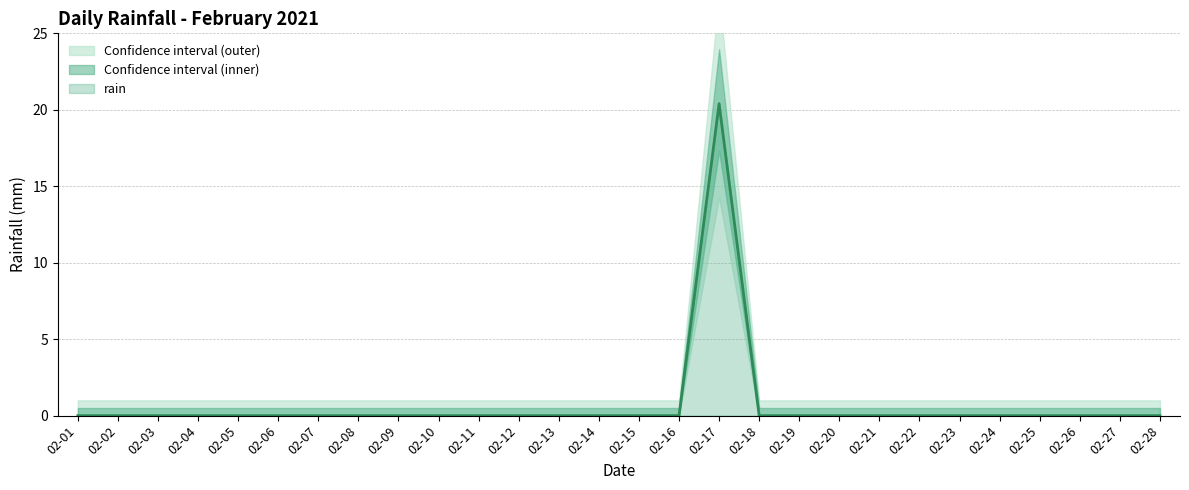

How many interior local peaks (higher than both neighbors) does the data have?

1